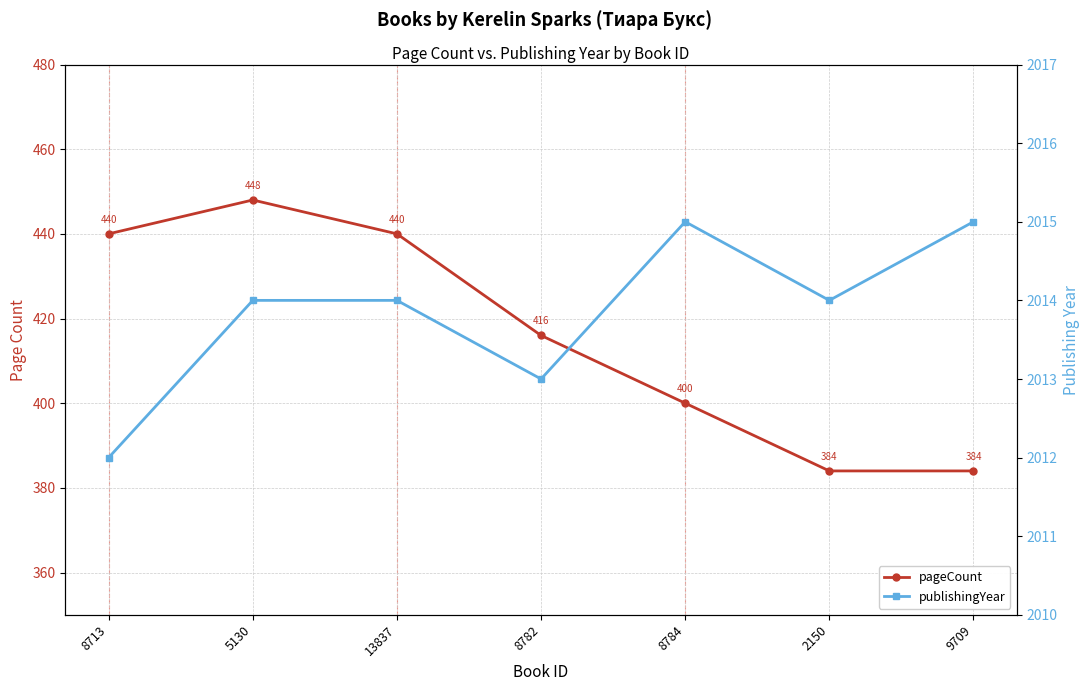

Reading right to left, list all the values displayed in this chart.

pageCount: 384	384	400	416	440	448	440
publishingYear: 2015	2014	2015	2013	2014	2014	2012